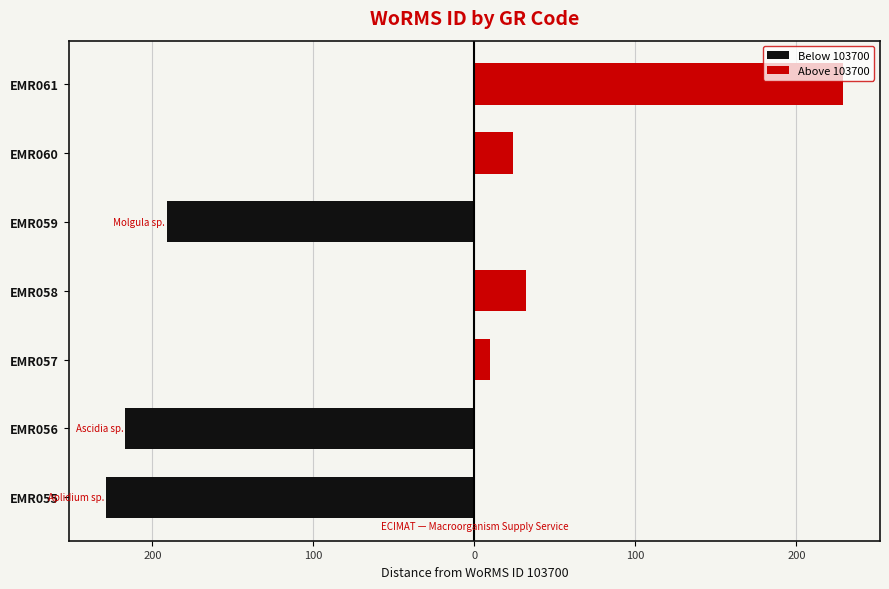

What is the sum of all Above 103700 values?

295